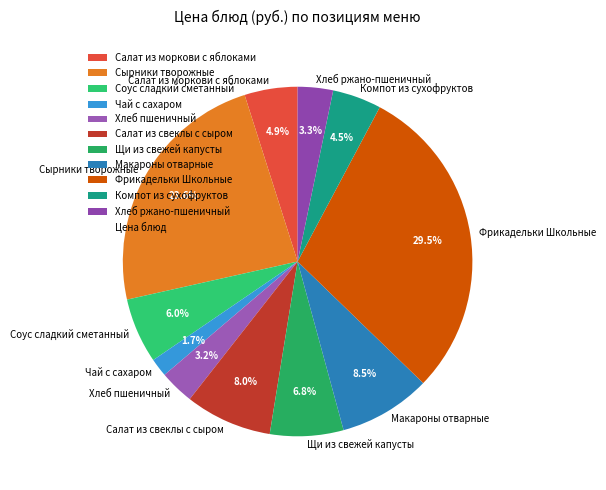

How many segments does this pie chart have?

11